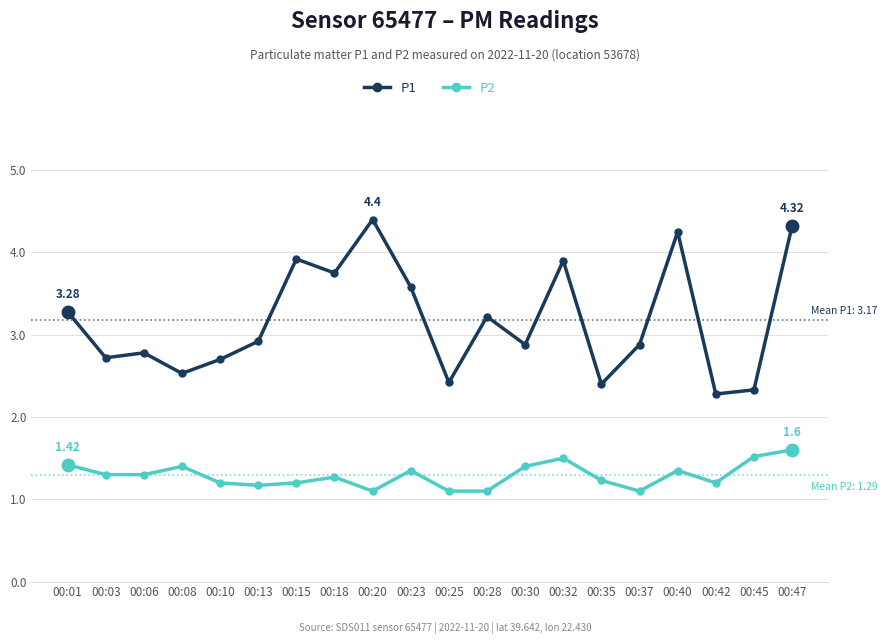

Read the P1 value at 00:47.

4.3